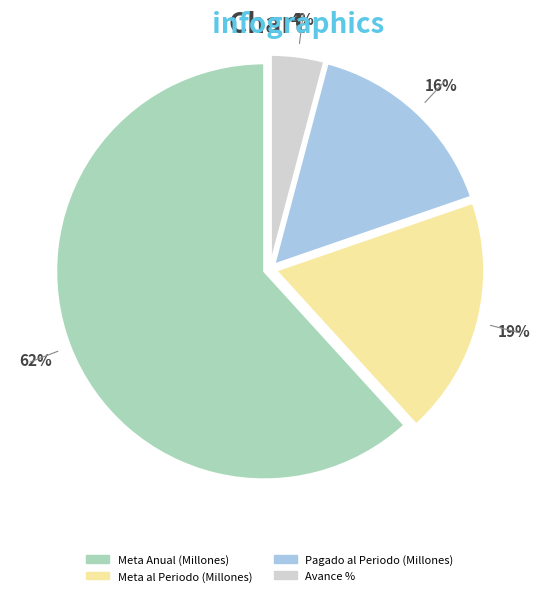

To the nearest percent, what portion does Avance % represent?

4%